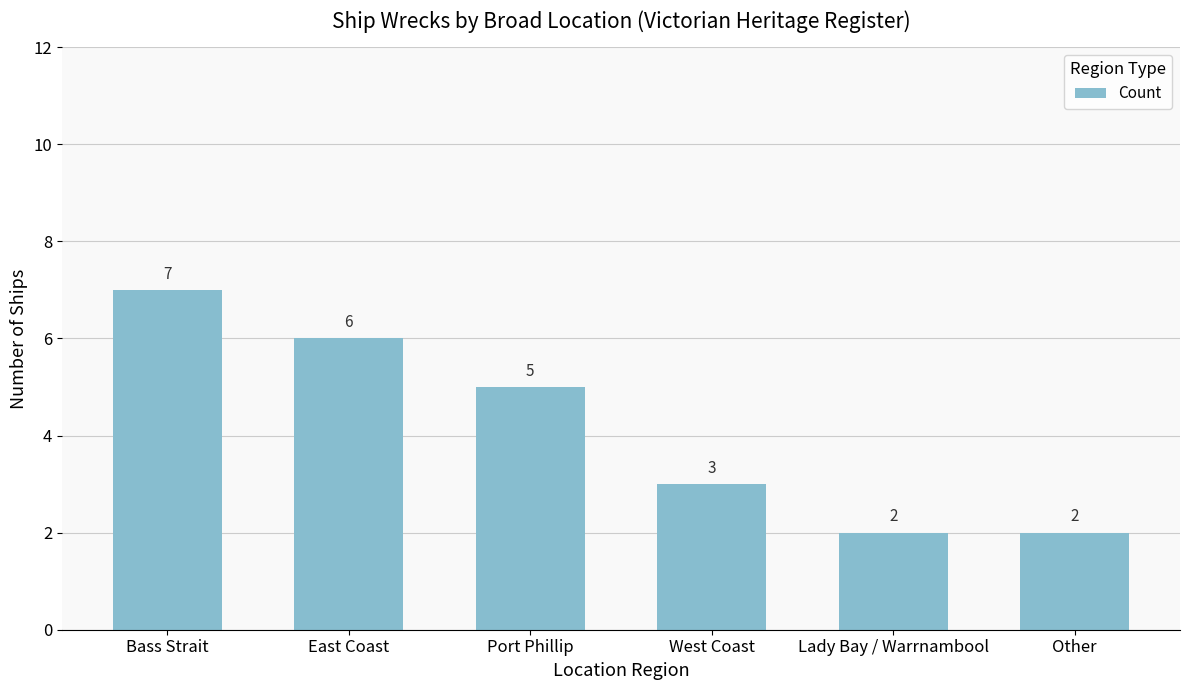

Are the bars horizontal?

No